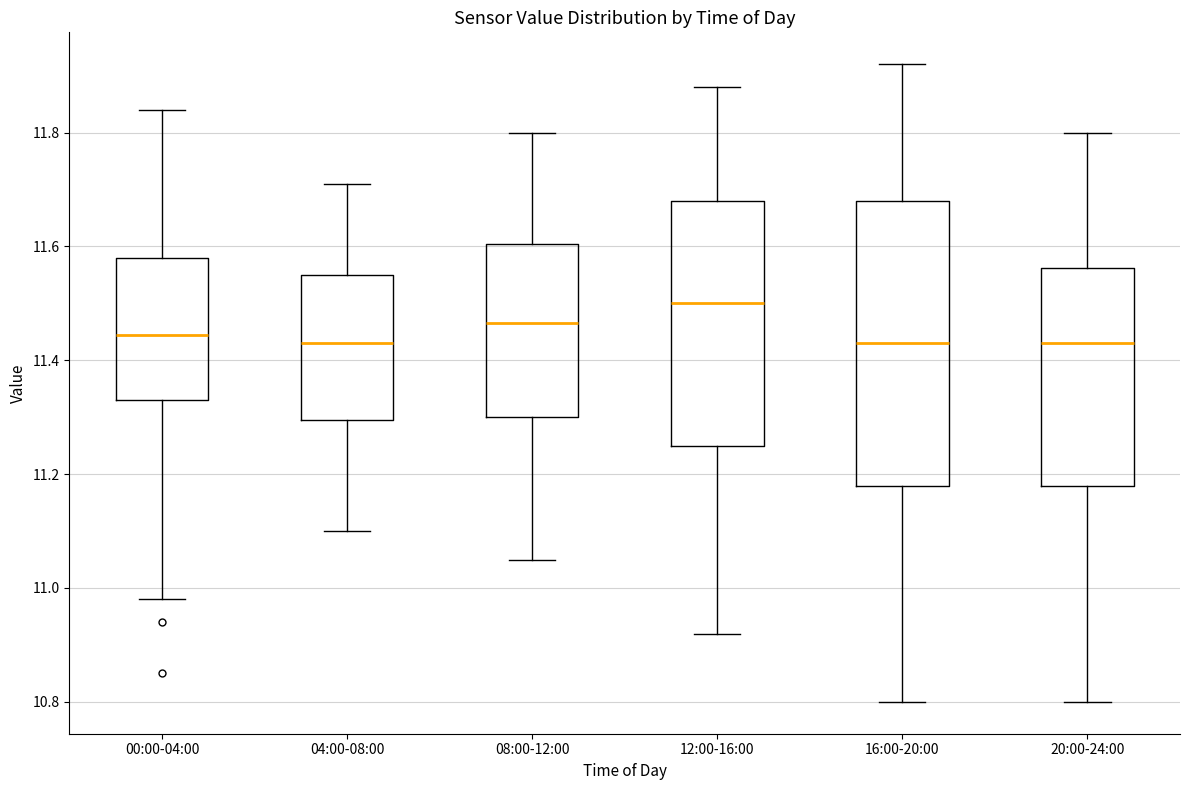

Which box is the tallest, from its lower edge to its upper edge?

16:00-20:00